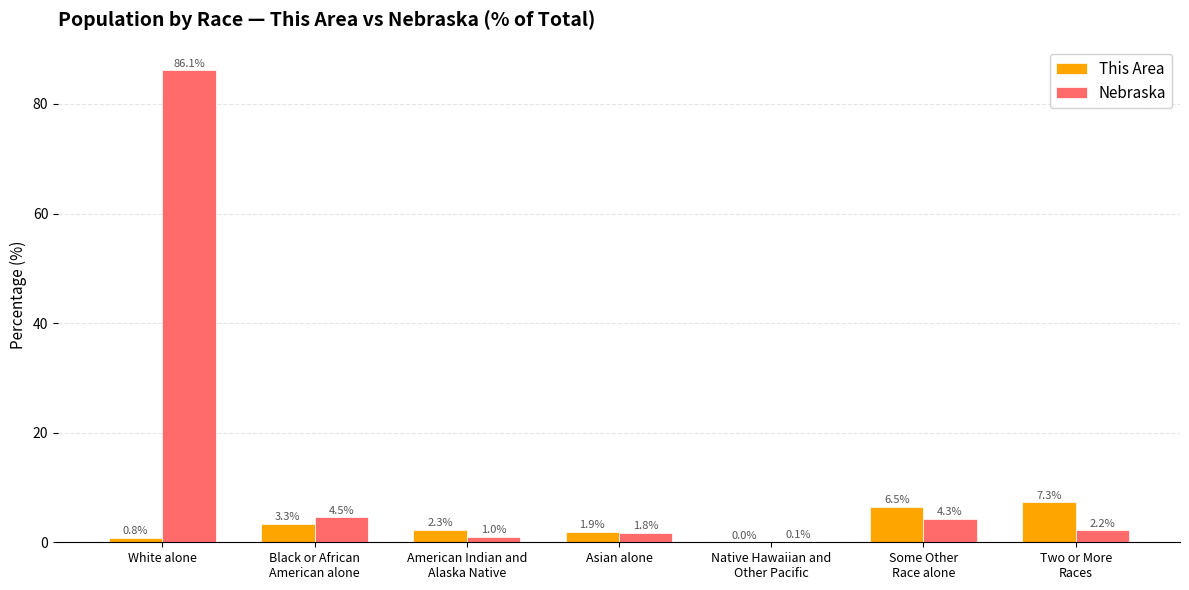

Which series has the largest total across all categories?

Nebraska